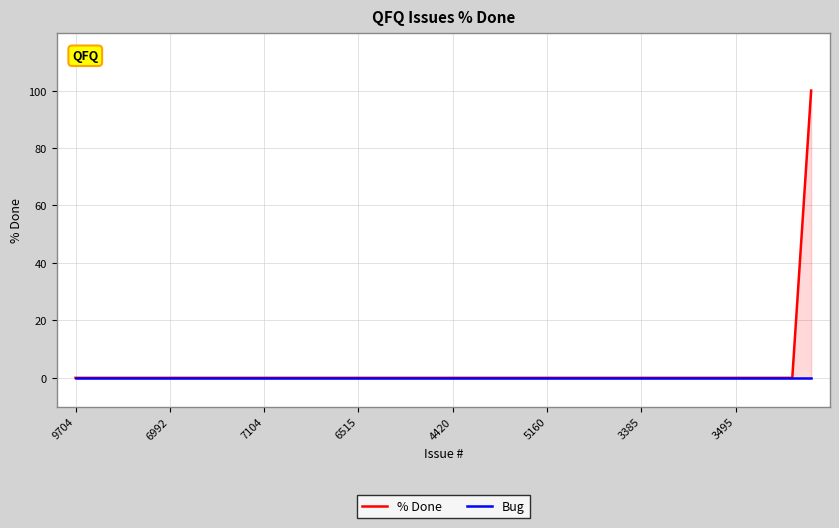

How many categories are shown in the chart?

40